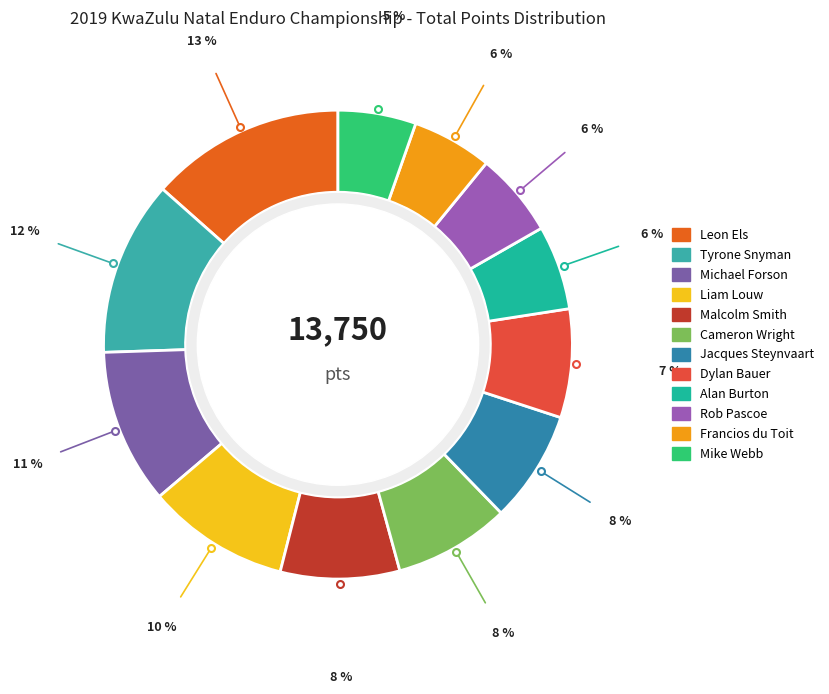

True or false: Tyrone Snyman accounts for 19% of the total.

False